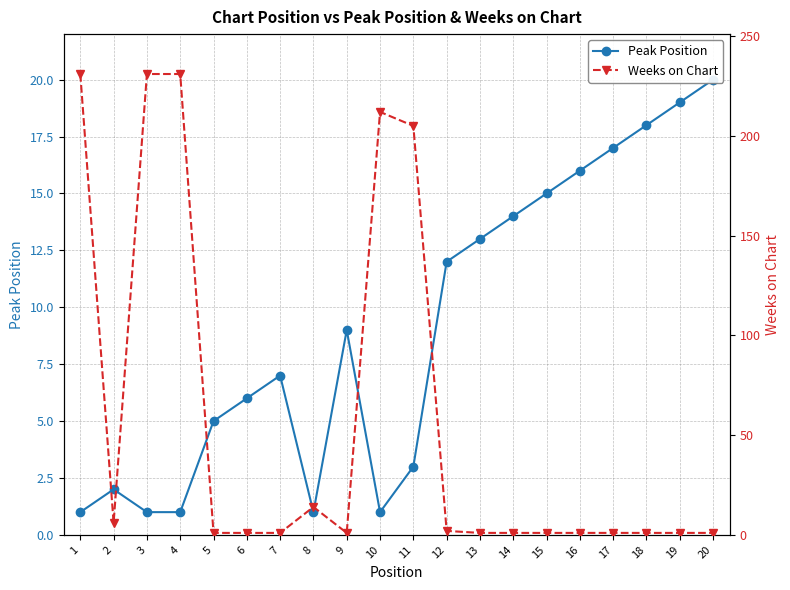

The Weeks on Chart series shows 1 at 13. True or false?

True